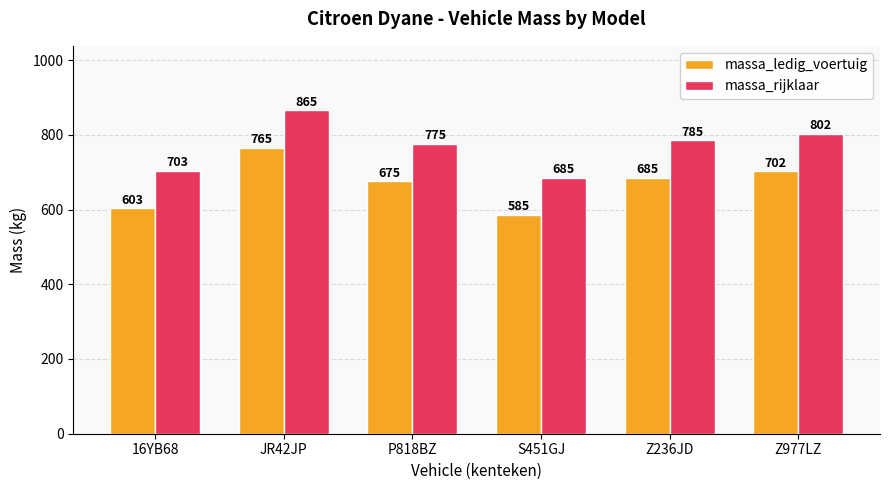

What is the label of the 4th bar from the left?

S451GJ